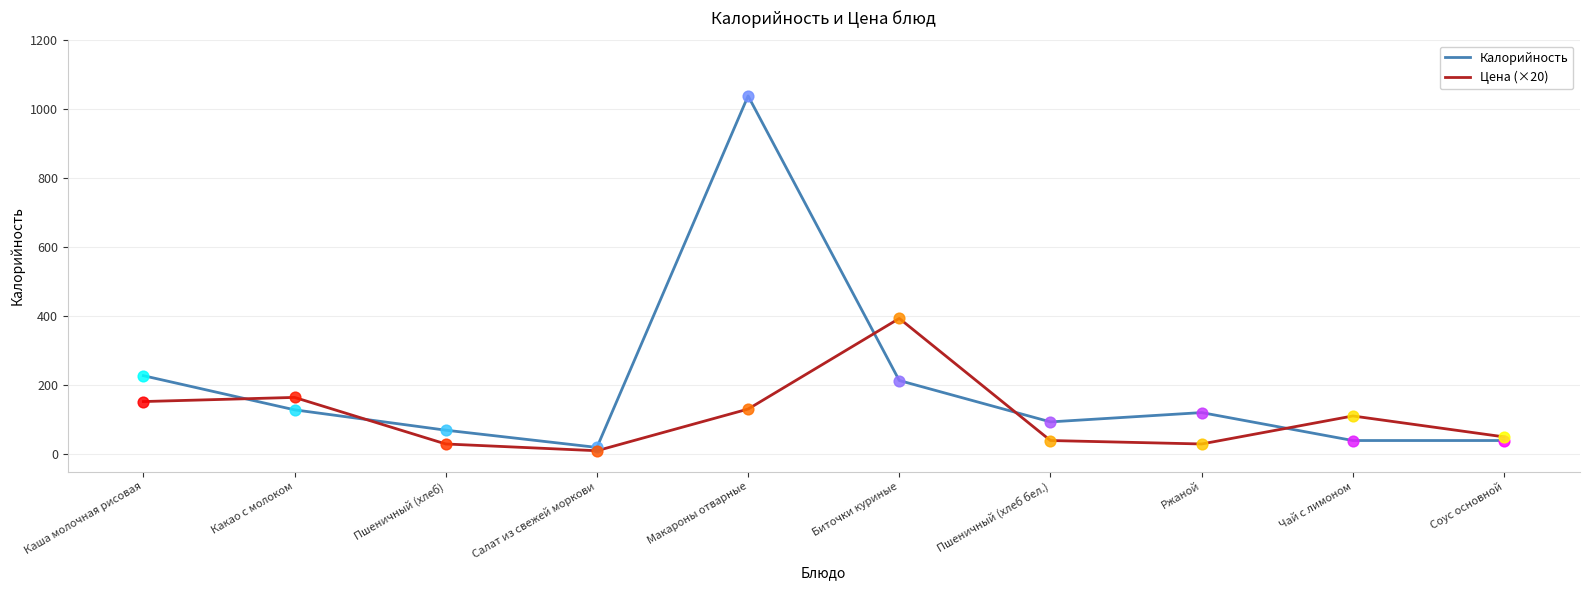

Which series has the largest range (max minus min)?

Калорийность